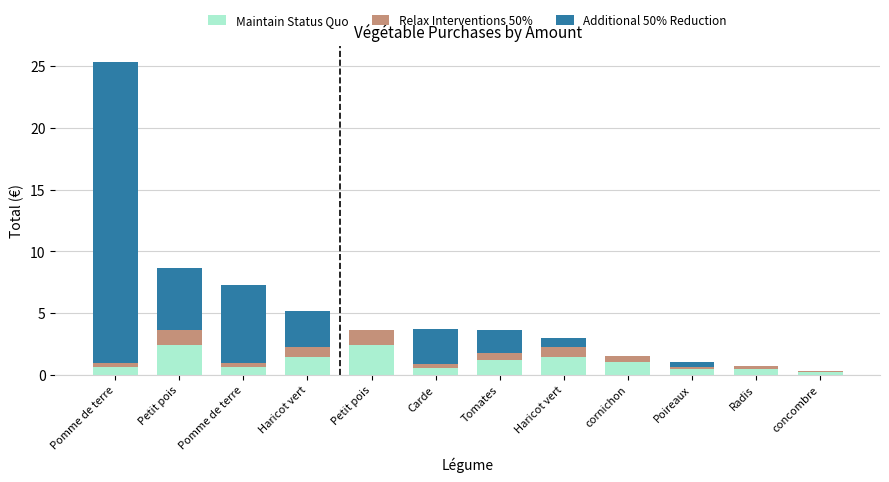

At which category is the sum across all series the highest?

Pomme de terre